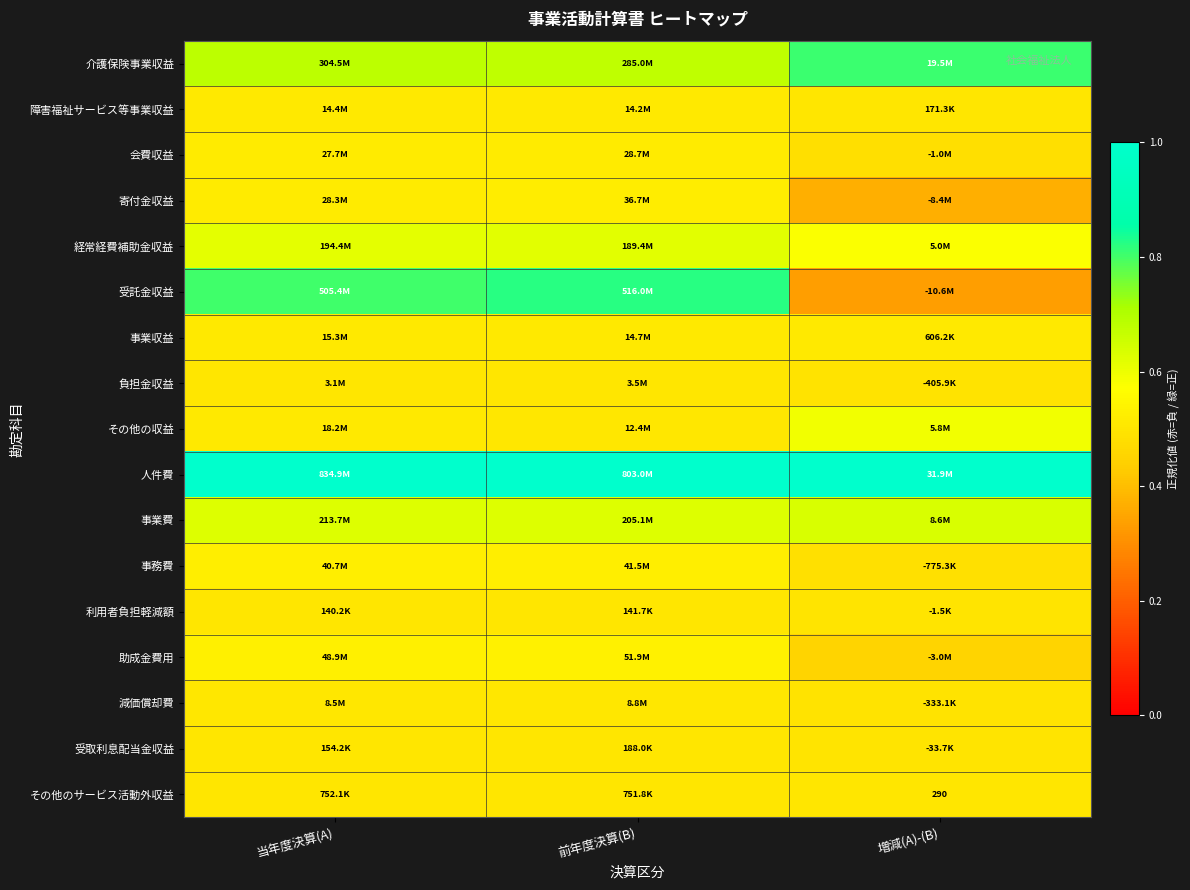

Is it true that 寄付金収益 equals 0.2 at 増減(A)-(B)?

False